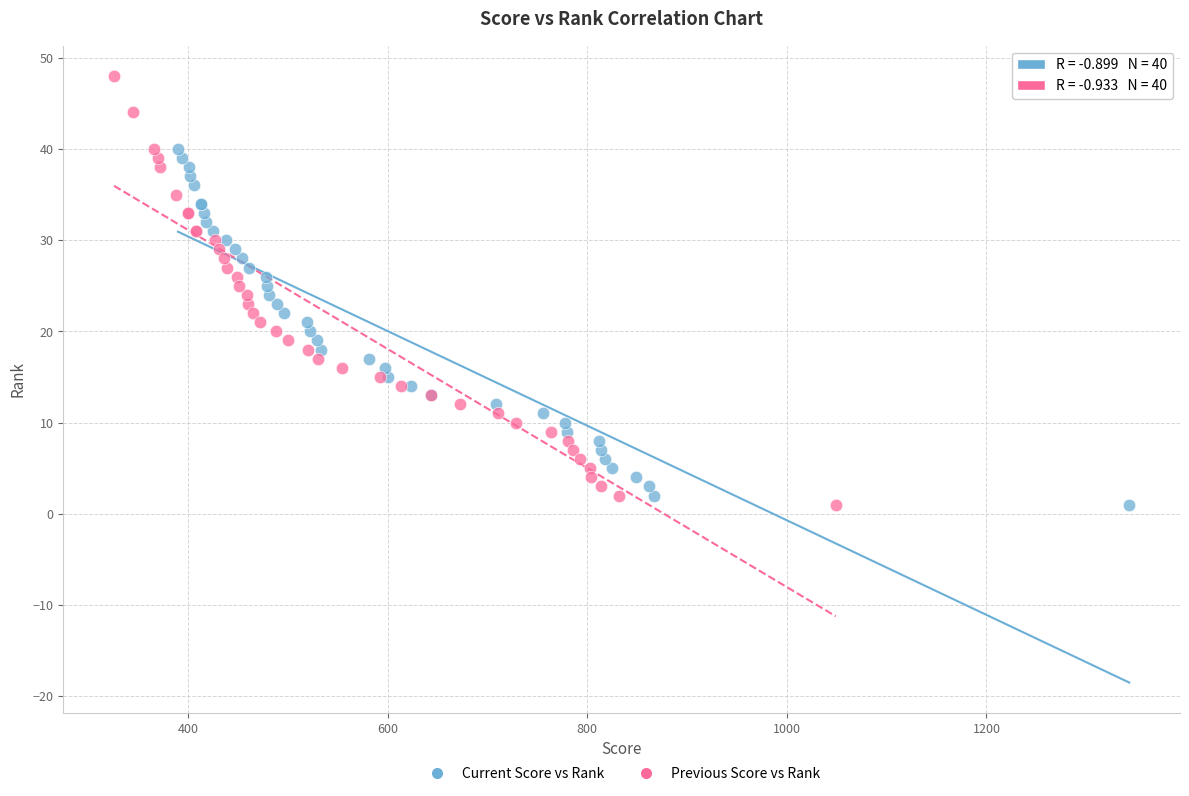

Which series has the widest spread of Y values?

Previous Score vs Rank